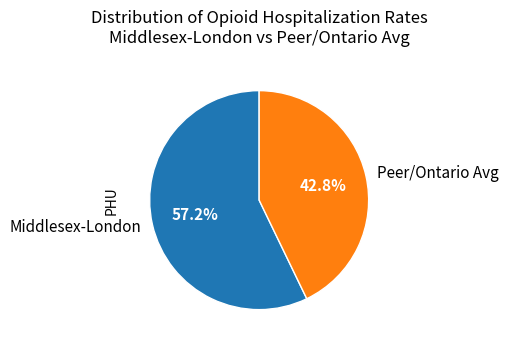

Is there any slice that represents more than half of the pie?

Yes